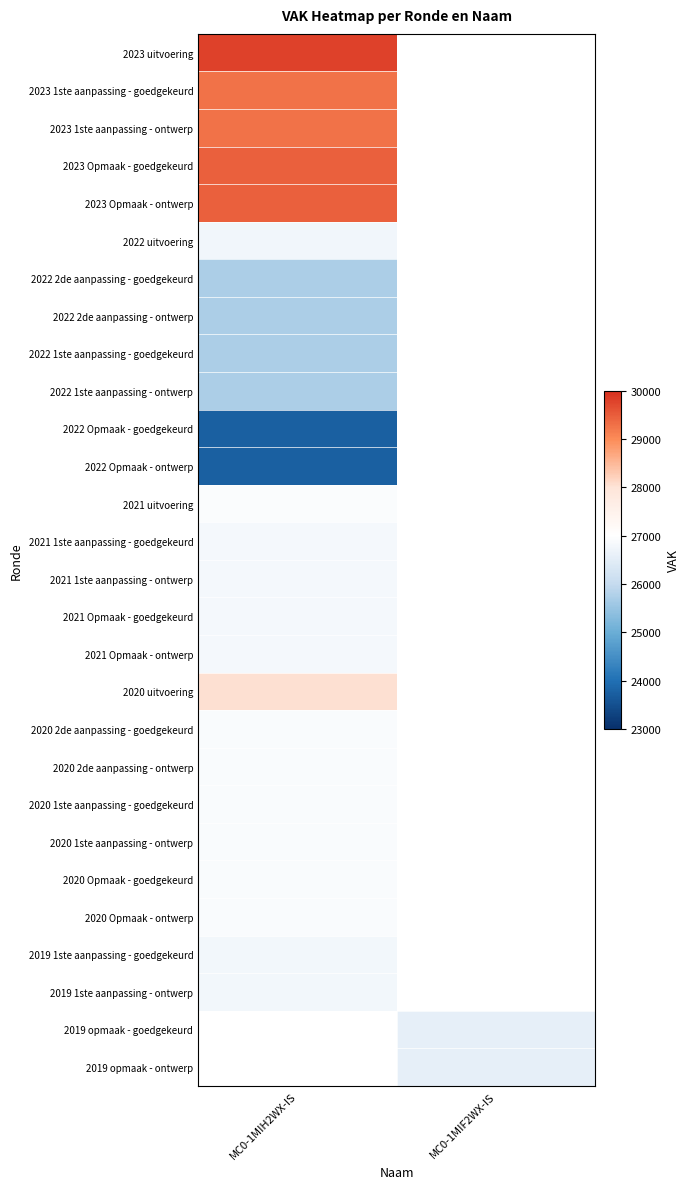

At which category does the chart reach its minimum across all series?

MC0-1MIH2WX-IS